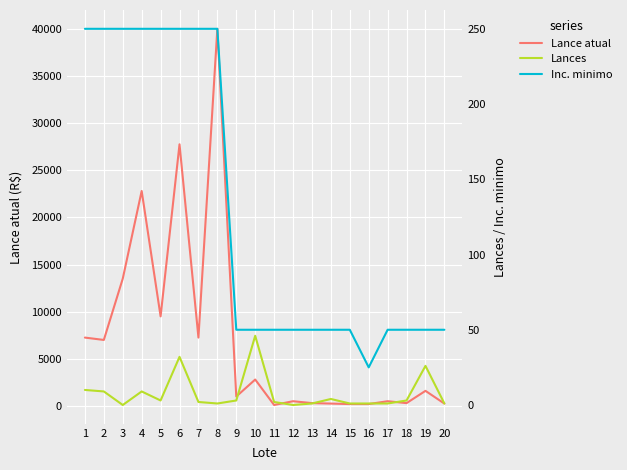

What is the difference between the Lance atual values at 6 and 18?

27450